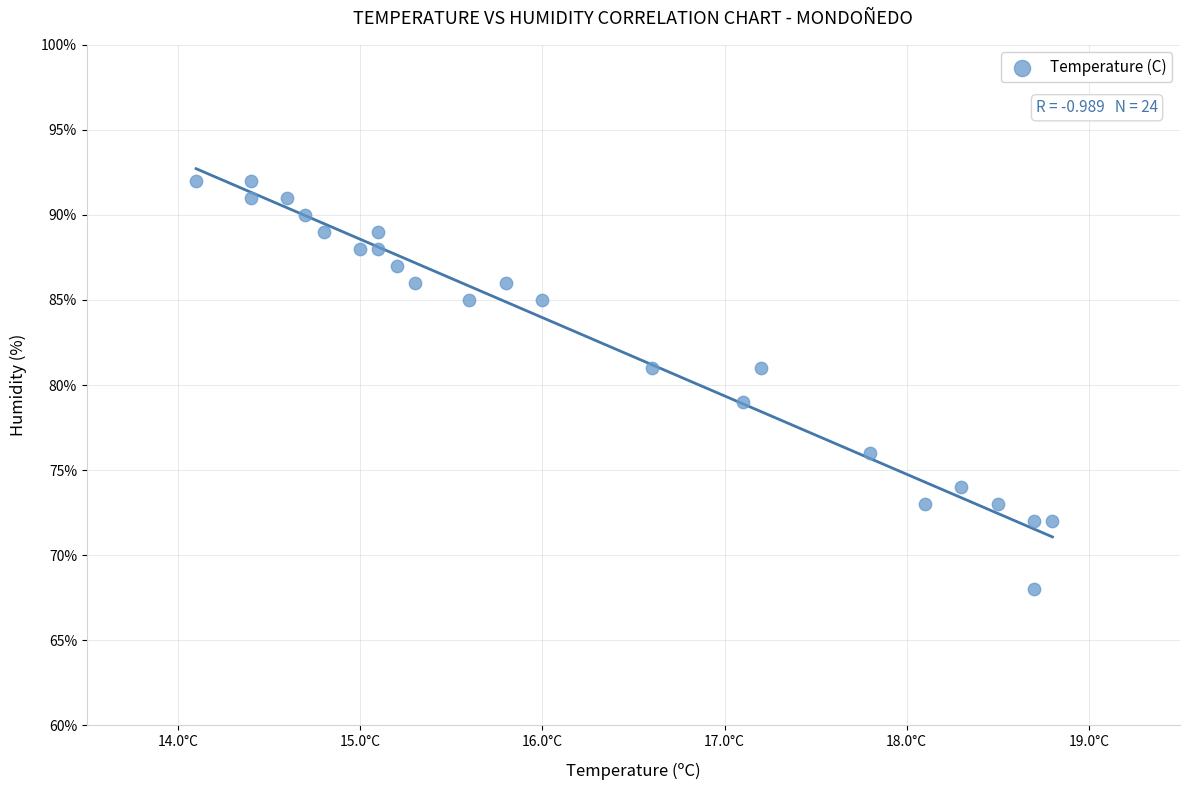

What is the range of Y values (max minus min)?

24